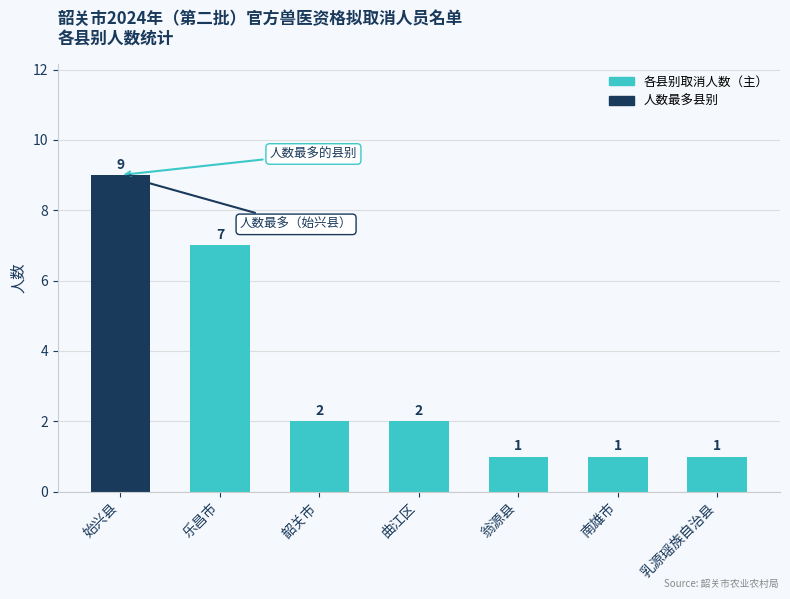

Reading left to right, extract all data points from this chart.

9	7	2	2	1	1	1